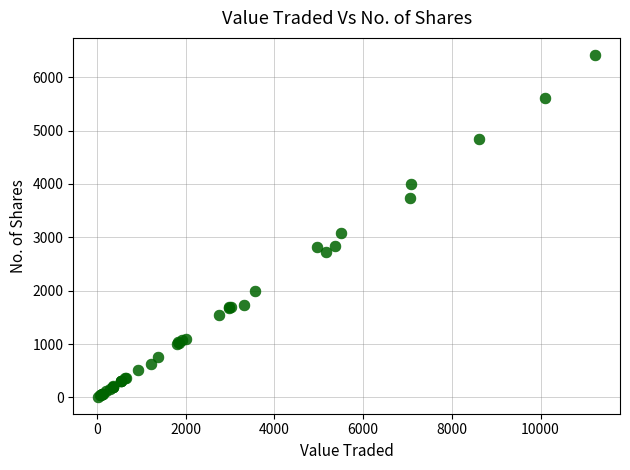

What Y value in the scatter plot is closest to 3215?

3081